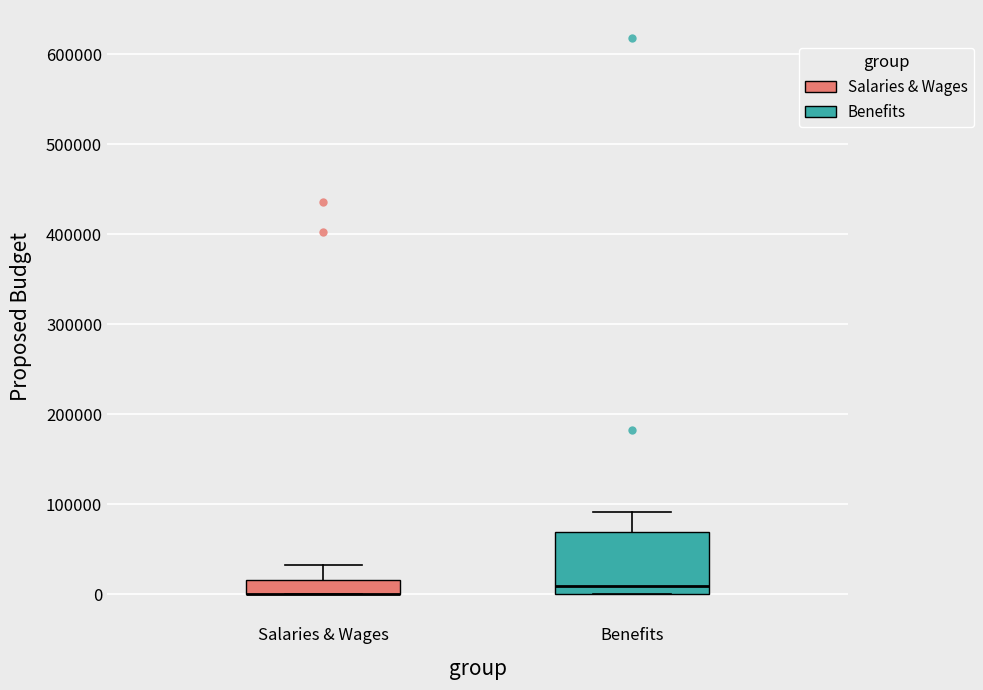

Which box is the tallest, from its lower edge to its upper edge?

Benefits